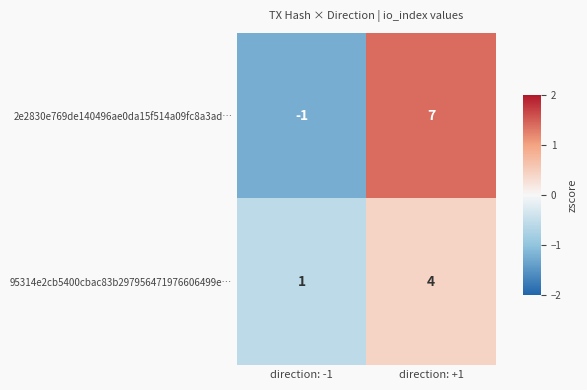

What value does the 95314e2cb5400cbac83b297956471976606499e… series have at direction: +1?

4